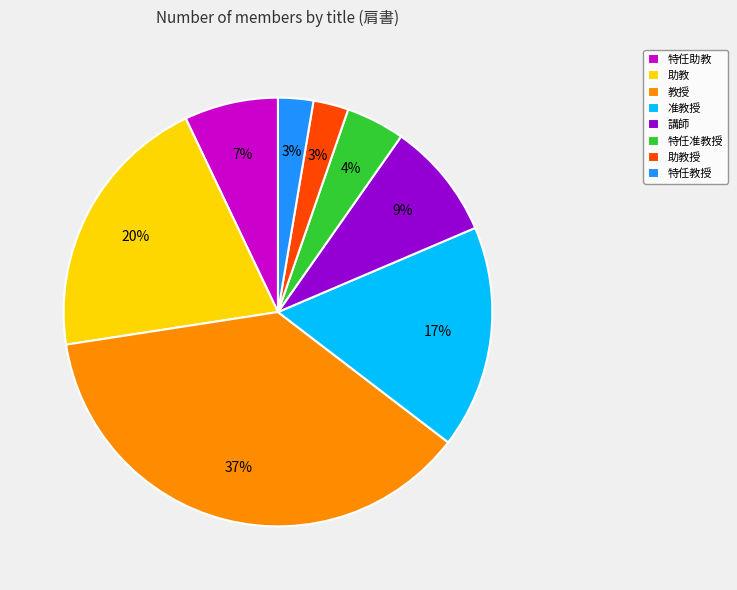

Do 特任教授 and 准教授 together represent more than half of the pie?

No